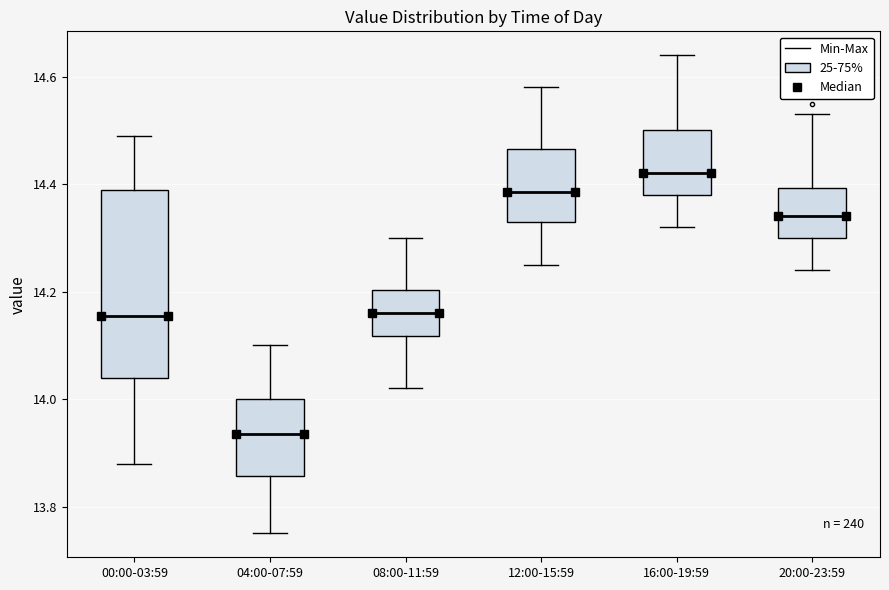

Which box has the lowest median line?

04:00-07:59